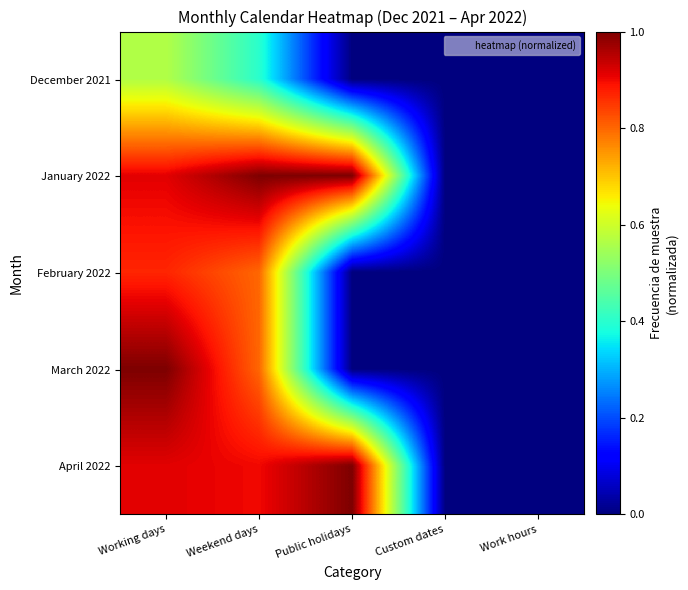

Reading right to left, extract all data points from this chart.

December 2021: Work hours=0.0	Custom dates=0.0	Public holidays=0.0	Weekend days=0.4	Working days=0.6
January 2022: Work hours=0.0	Custom dates=0.0	Public holidays=1.0	Weekend days=1.0	Working days=0.9
February 2022: Work hours=0.0	Custom dates=0.0	Public holidays=0.0	Weekend days=0.8	Working days=0.9
March 2022: Work hours=0.0	Custom dates=0.0	Public holidays=0.0	Weekend days=0.8	Working days=1.0
April 2022: Work hours=0.0	Custom dates=0.0	Public holidays=1.0	Weekend days=0.9	Working days=0.9